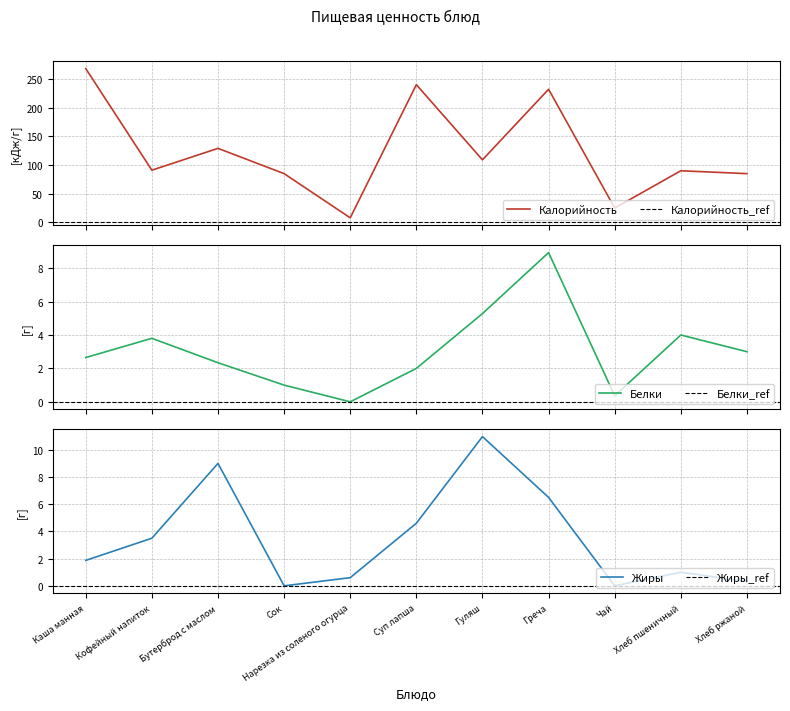

Where is the first local minimum for Белки?

Нарезка из соленого огурца